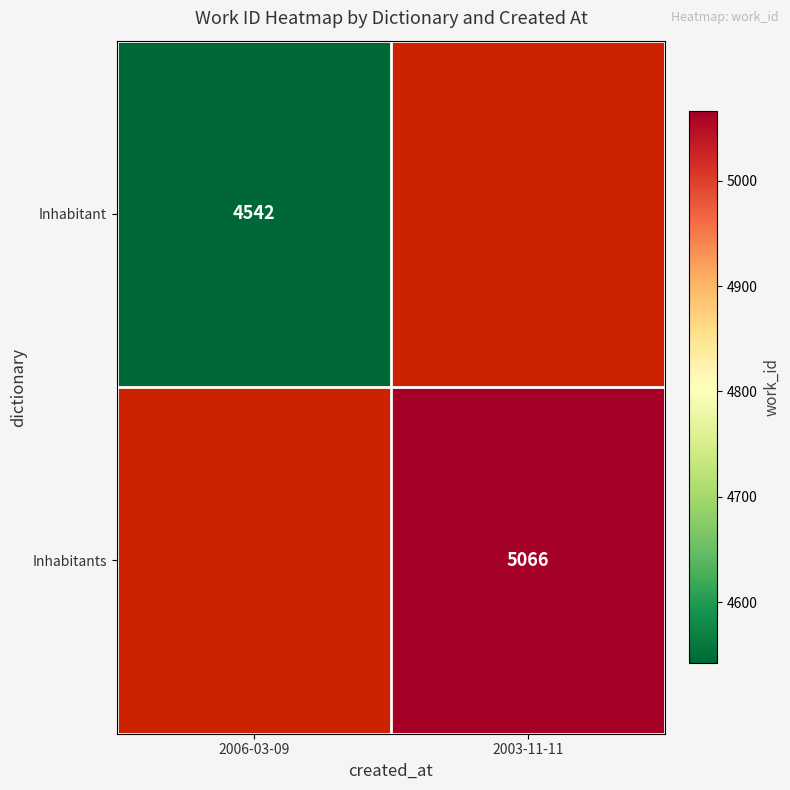

Is it true that Inhabitants equals 5066 at 2003-11-11?

True